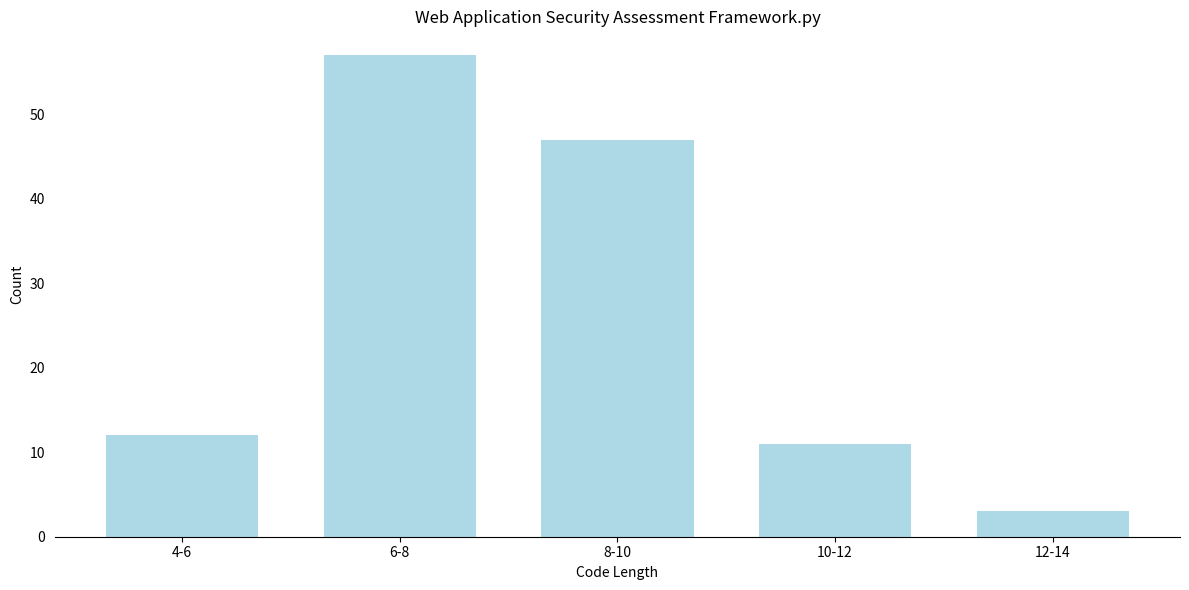

Reading right to left, what are all the values shown in this chart?

12-14=3	10-12=11	8-10=47	6-8=57	4-6=12